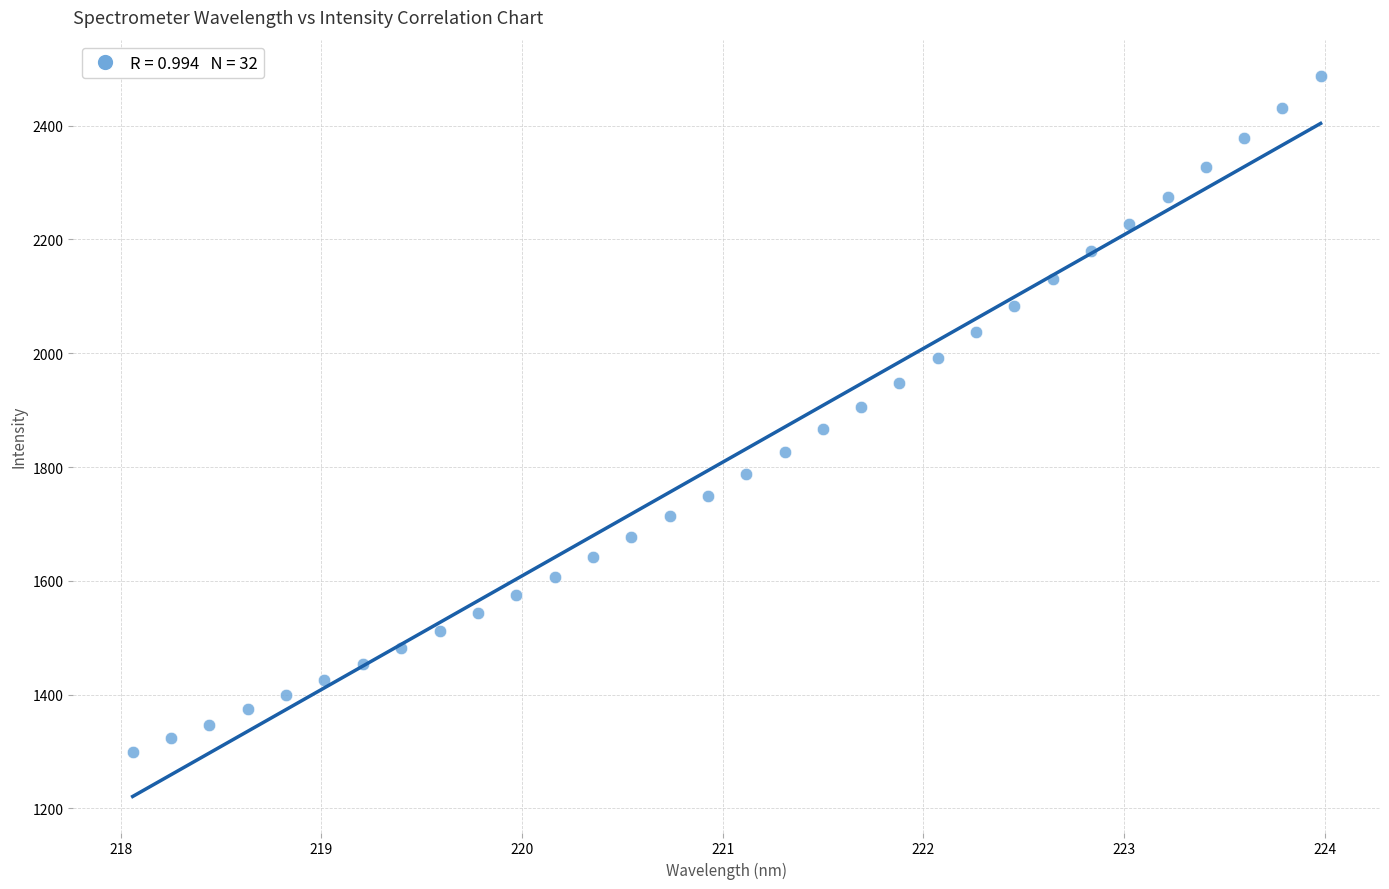

What is the range of Y values (max minus min)?

1188.9